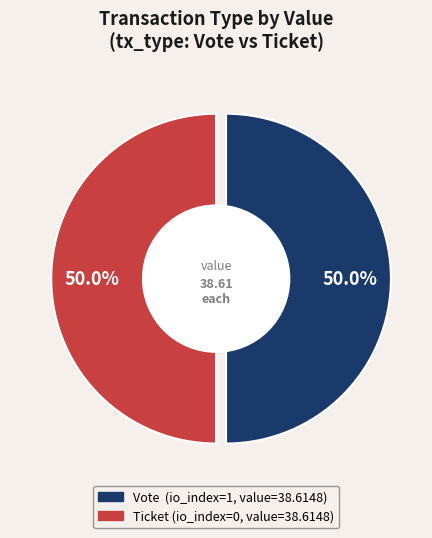

How many segments does this pie chart have?

2